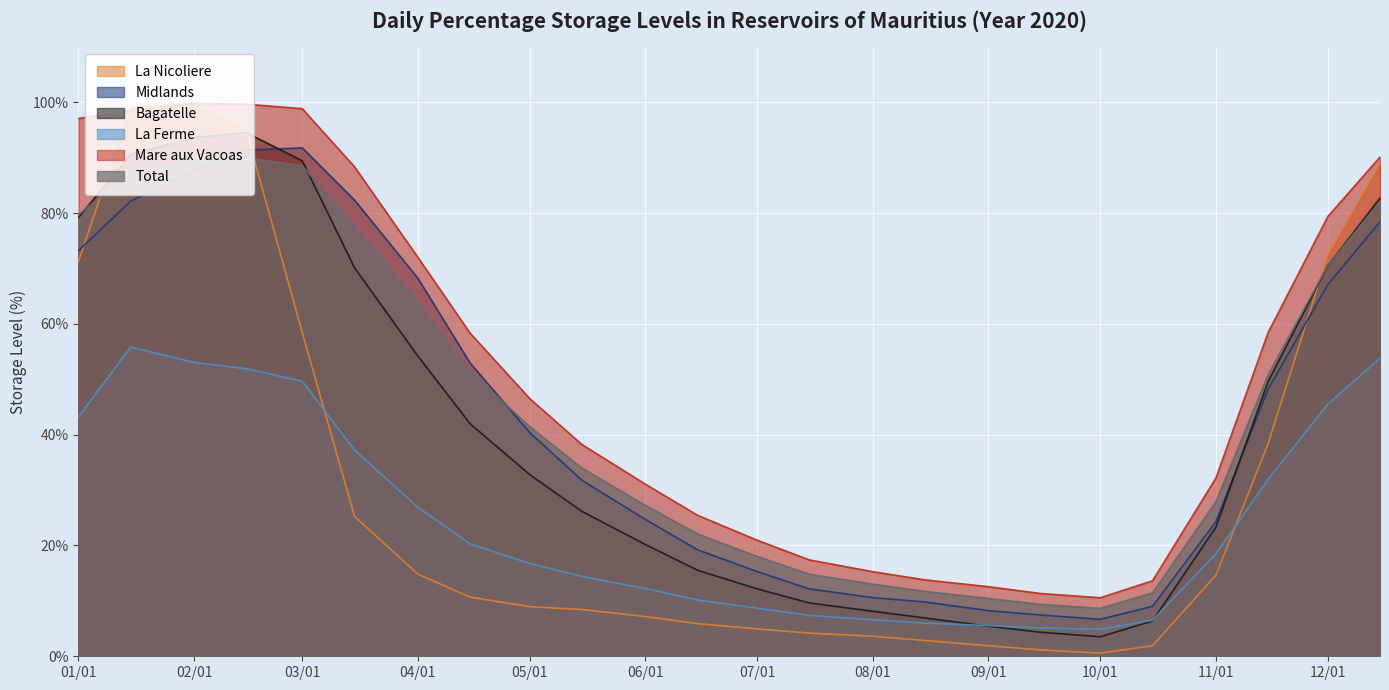

At which label does Bagatelle first exceed 32?

01/01